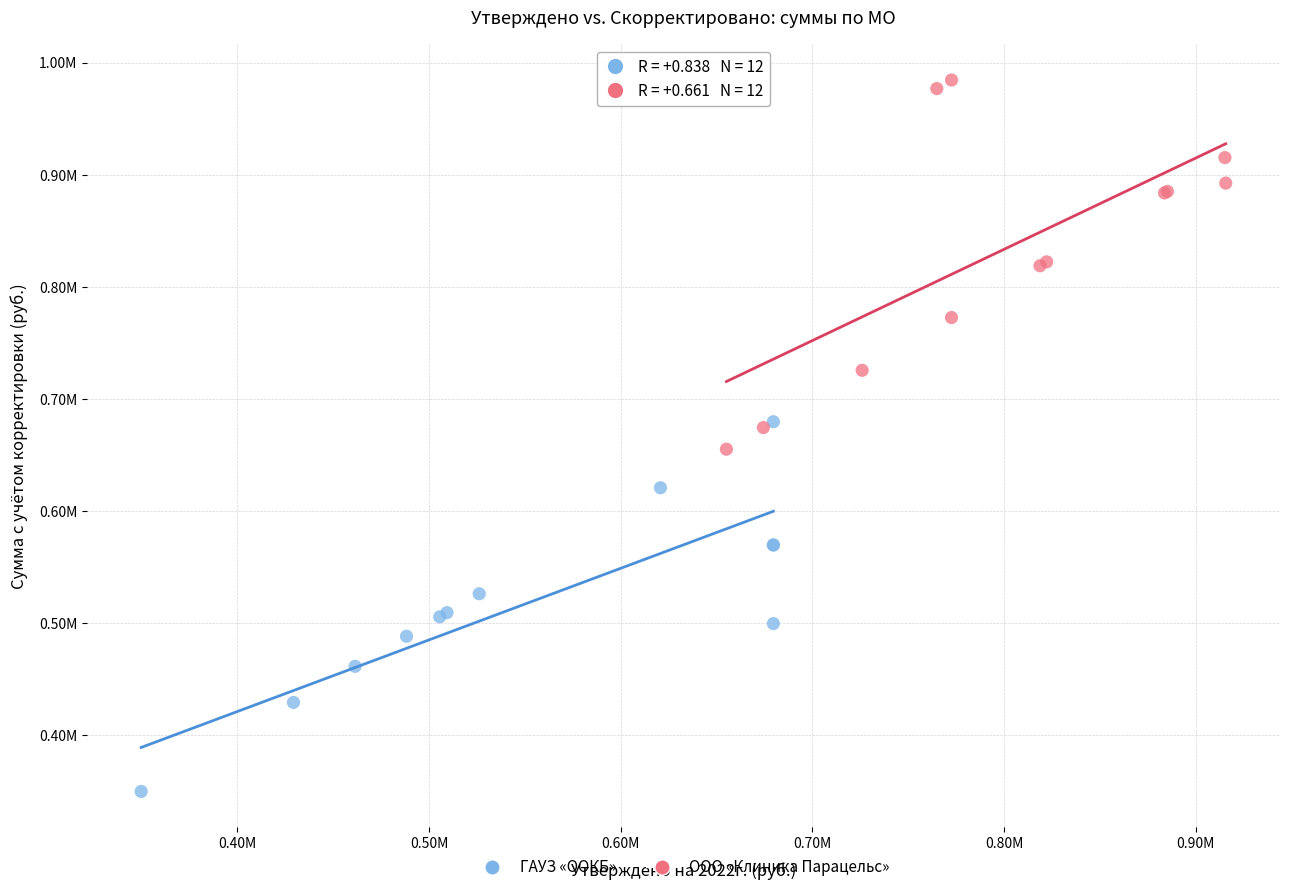

What are all the series names shown in the legend?

ГАУЗ «ООКБ», ООО «Клиника Парацельс»